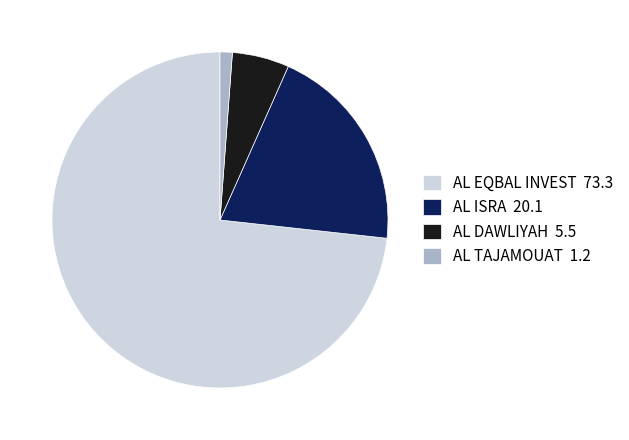

Which category accounts for the majority?

AL EQBAL INVEST